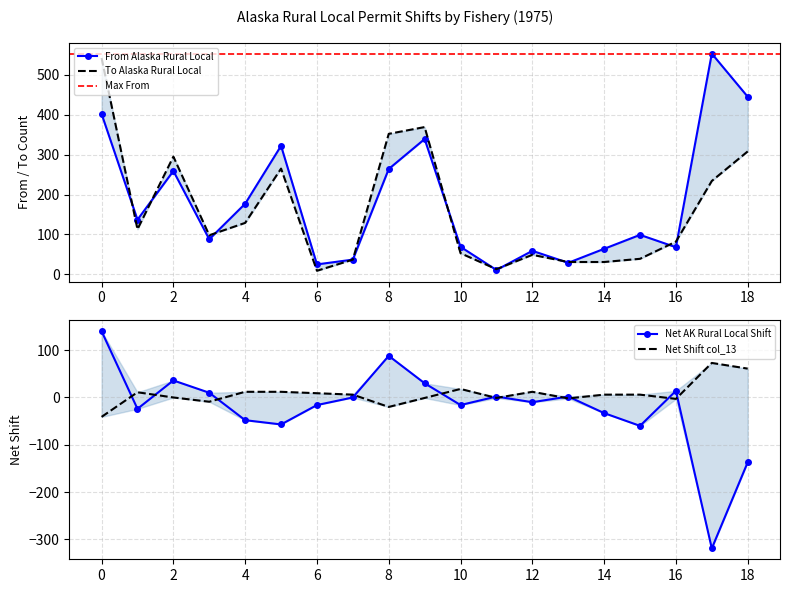

Is this an area chart (filled region under the line)?

No